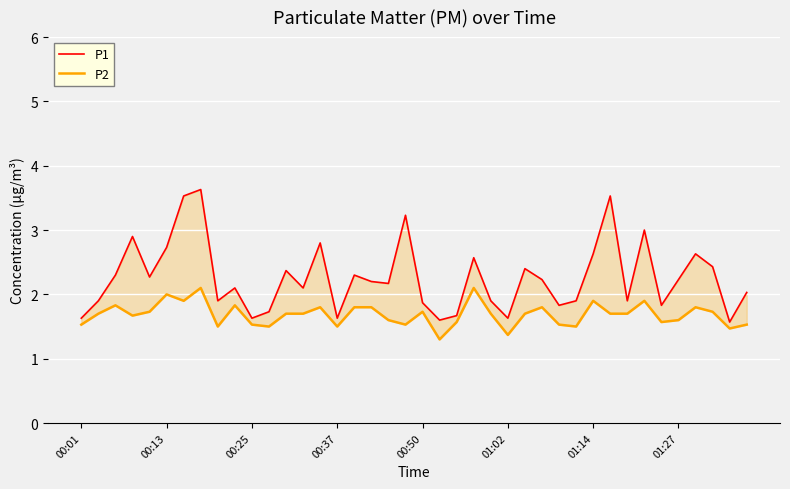

What is the difference between the P1 values at 31 and 30?

0.9